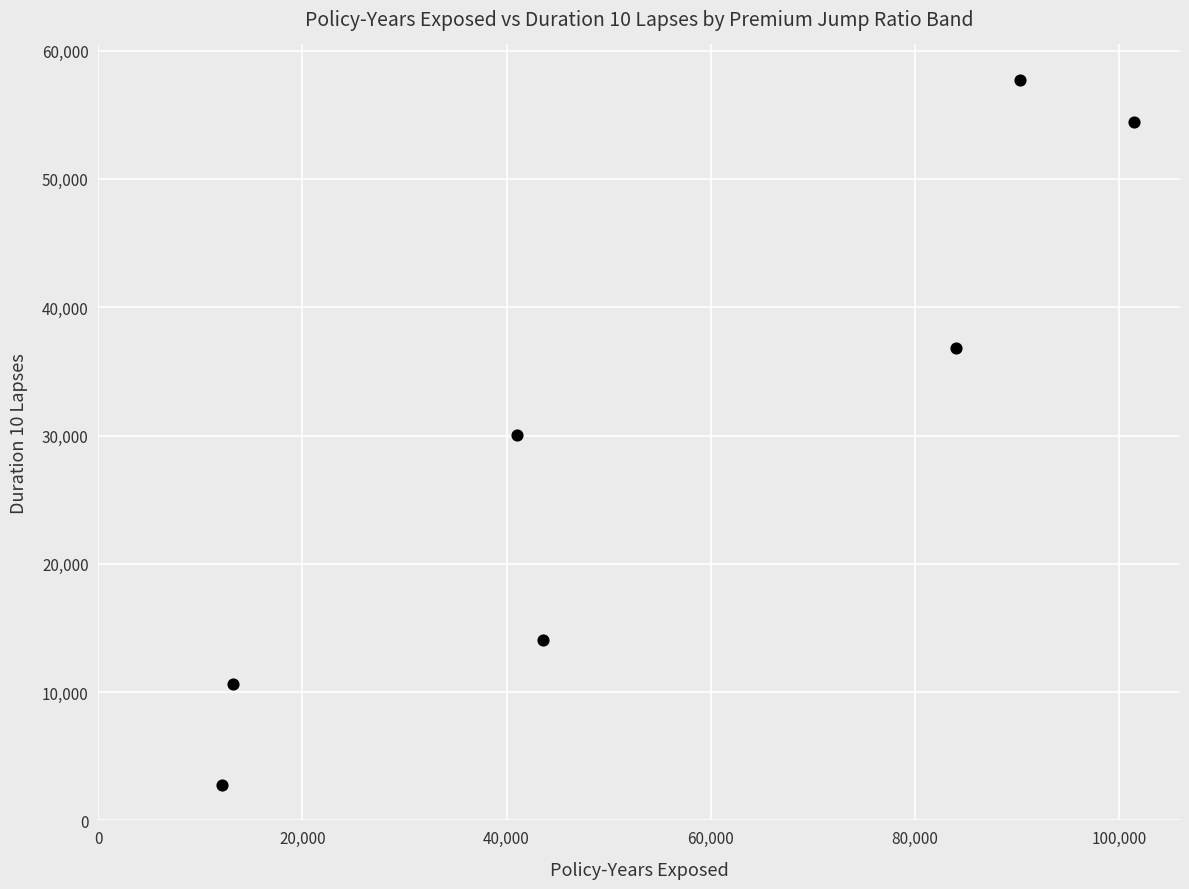

What is the range of Y values (max minus min)?

54962